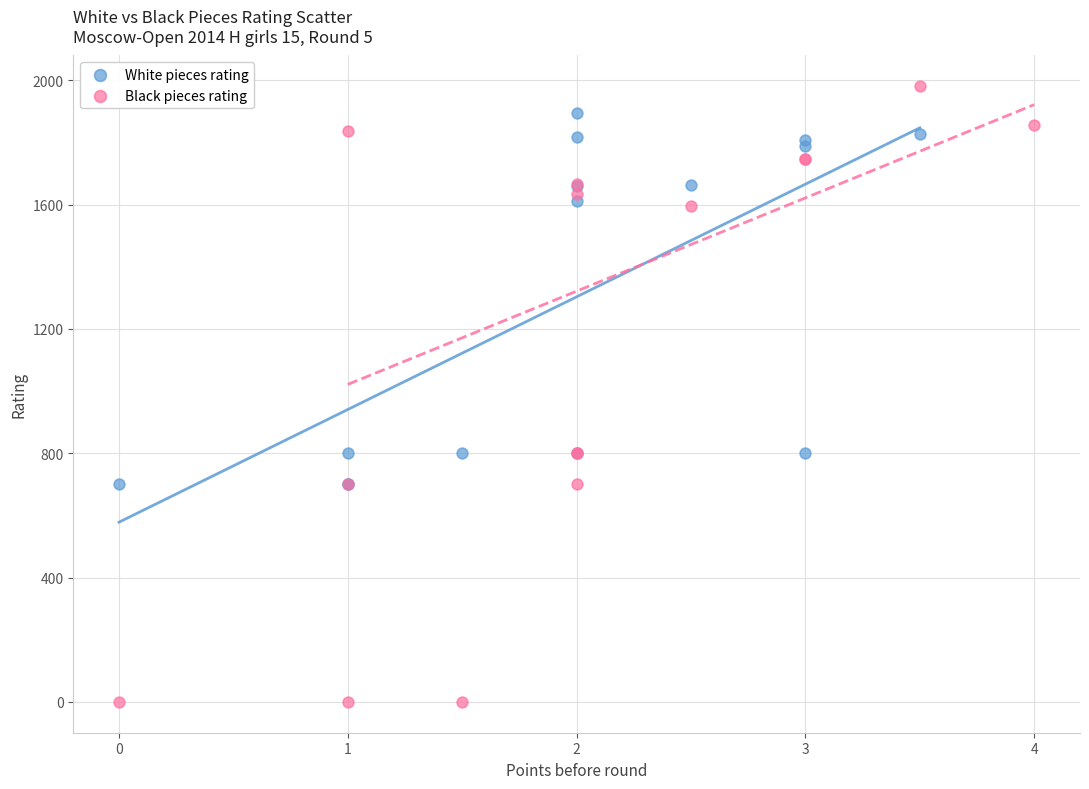

Which series contains the lowest Y value?

Black pieces rating